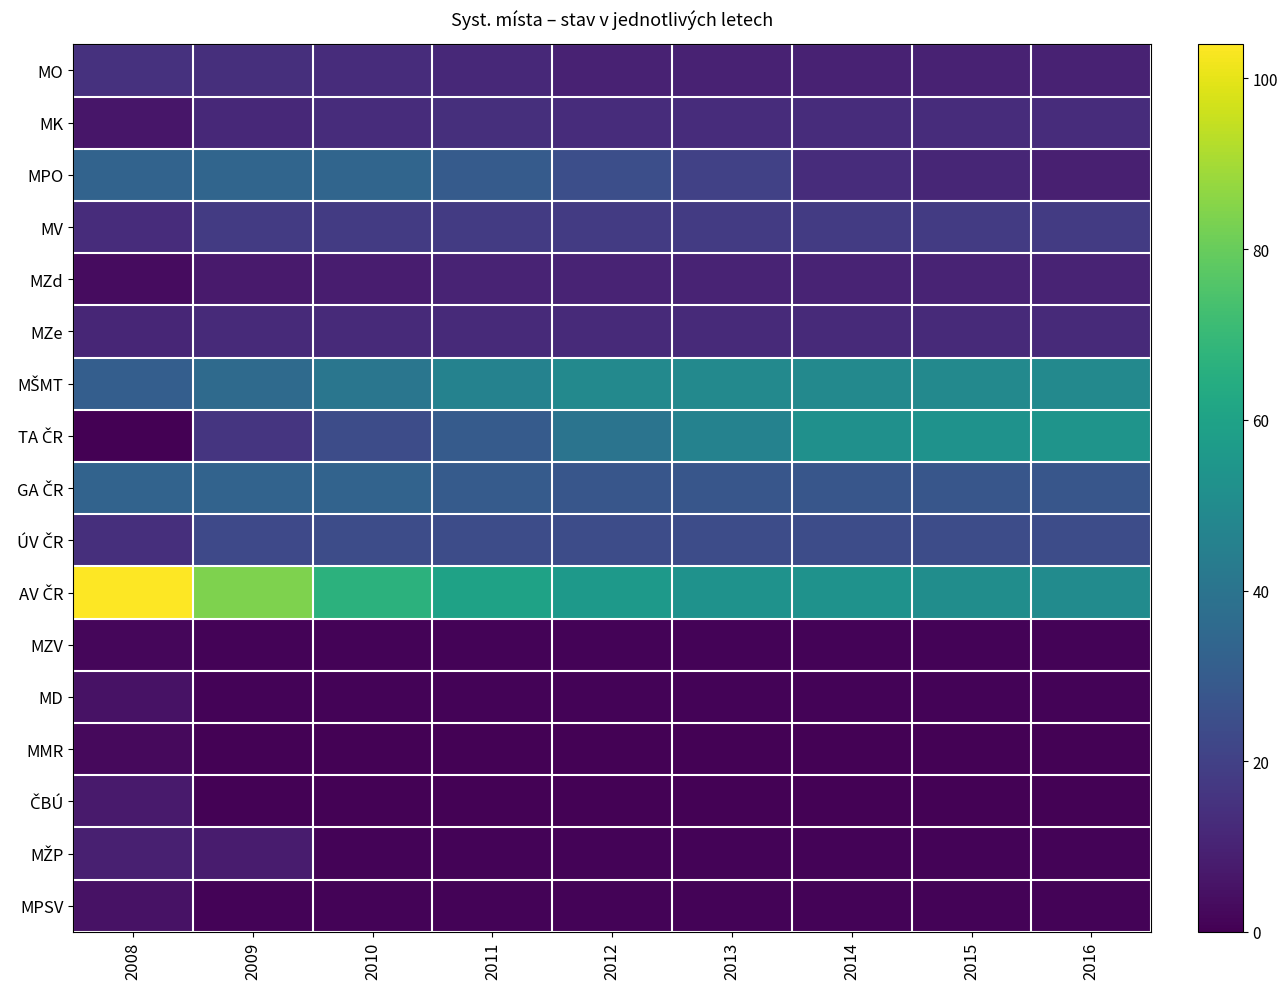

At how many categories does at least one series exceed 88?

1